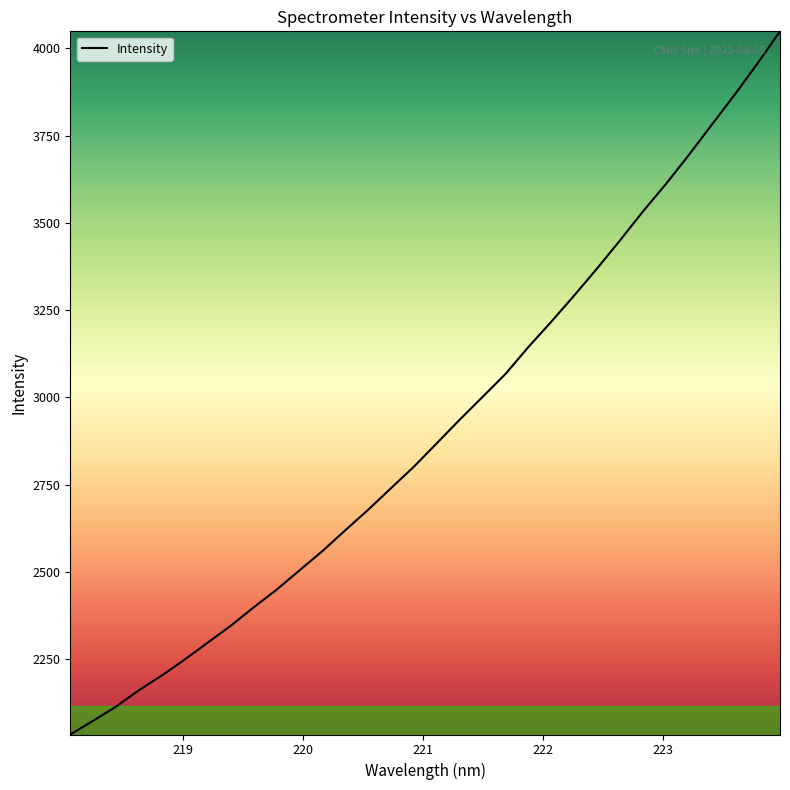

What is the greatest value displayed?

4048.8